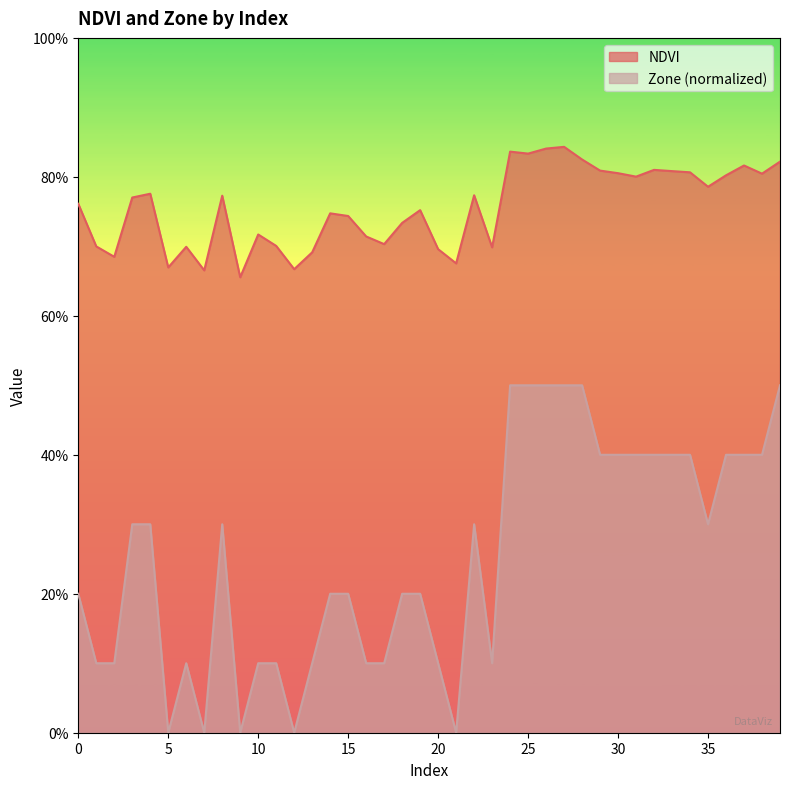

What are all the series names shown in the legend?

NDVI, Zone (normalized)